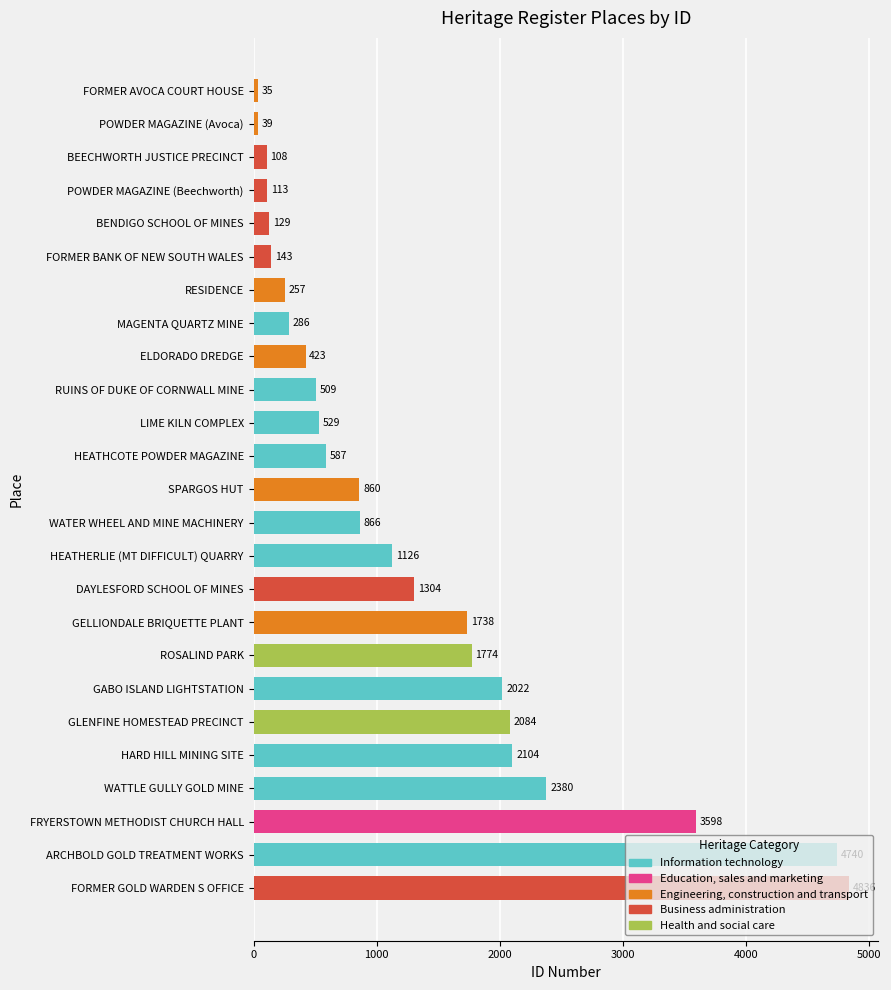

The chart shows a value of 529 at LIME KILN COMPLEX. True or false?

True